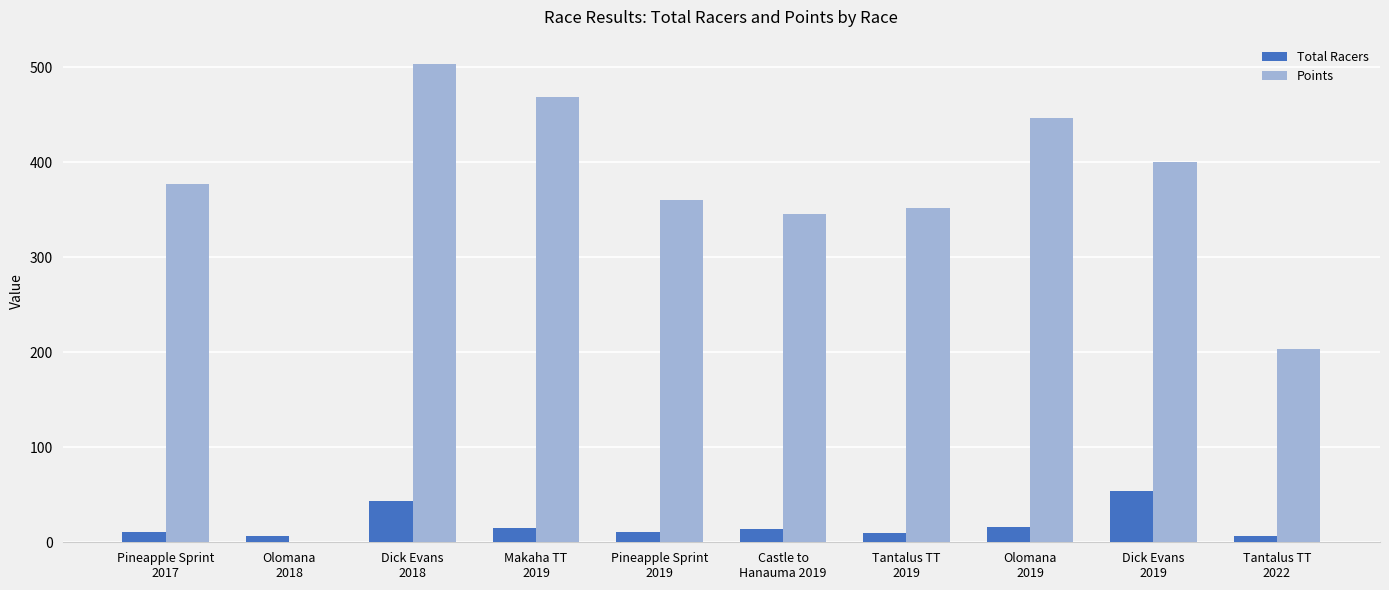

Are the bars grouped side by side (vs. stacked)?

Yes